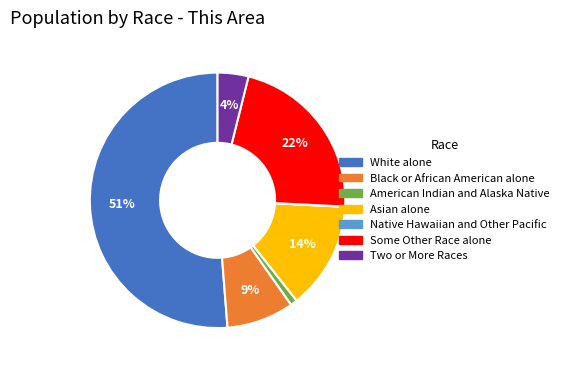

To the nearest percent, what portion does Black or African American alone represent?

9%